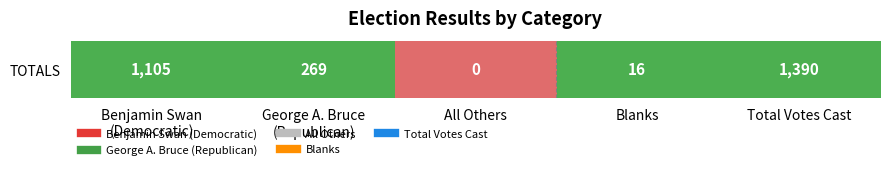

True or false: the data shows 2 at George A. Bruce
(Republican).

False